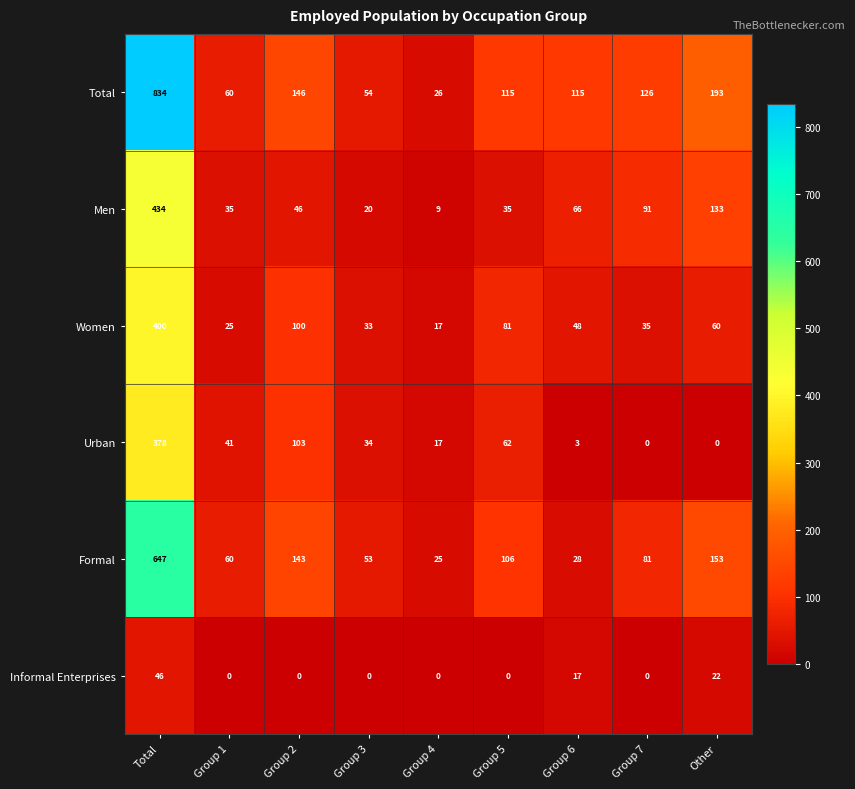

Count the number of categories in the chart.

9